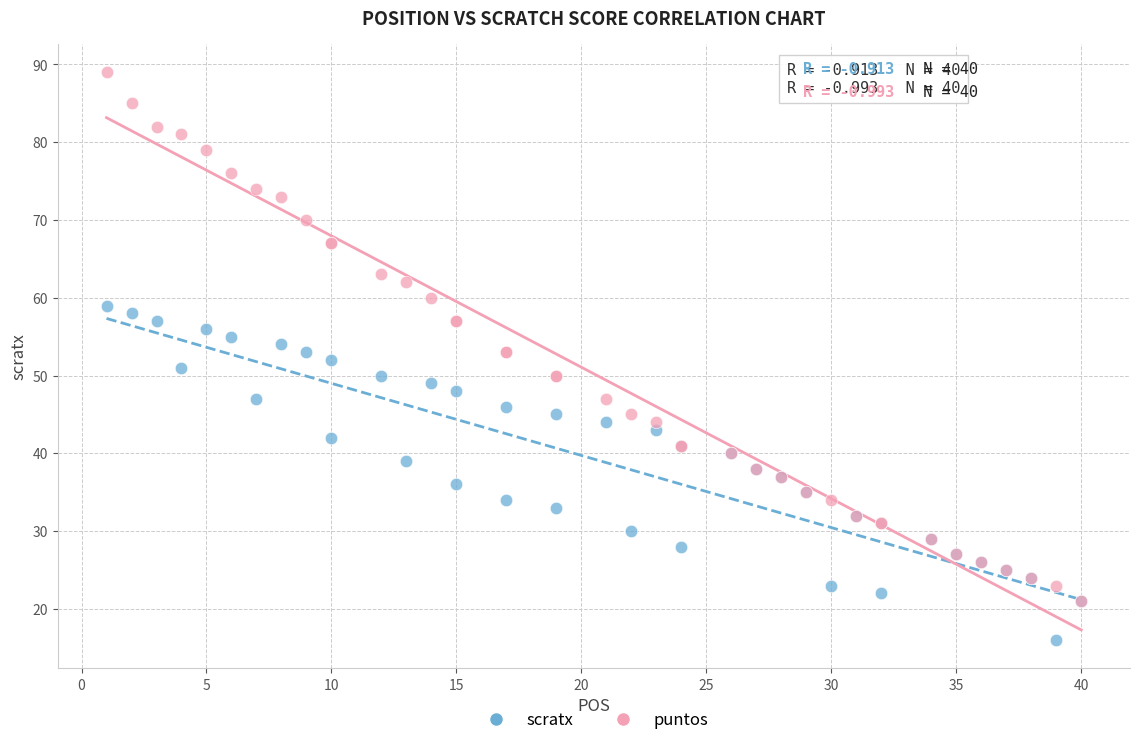

What are all the series names shown in the legend?

scratx, puntos